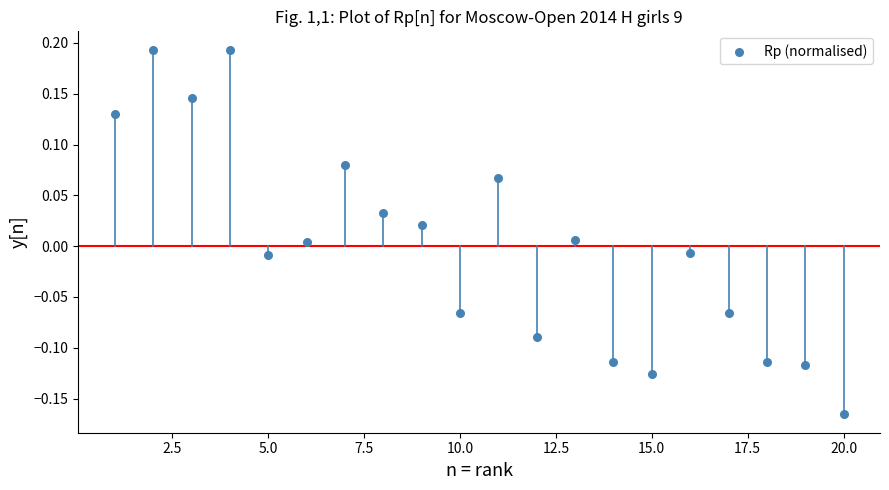

What is the range of X values (max minus min)?

19.0